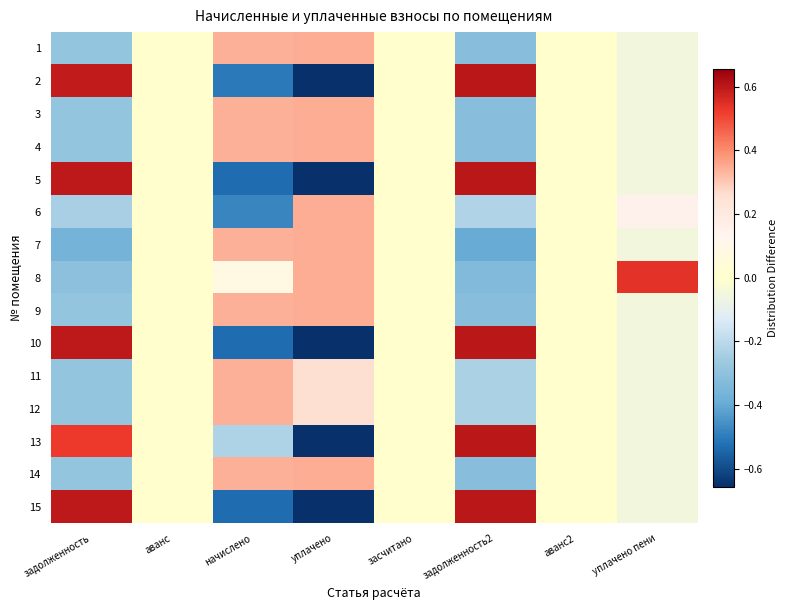

At how many categories does at least one series exceed 0?

5